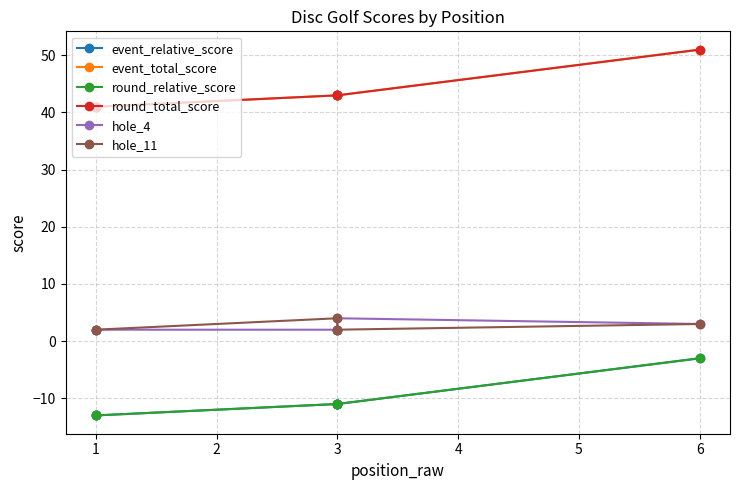

How many values in the round_relative_score series exceed -11?

1